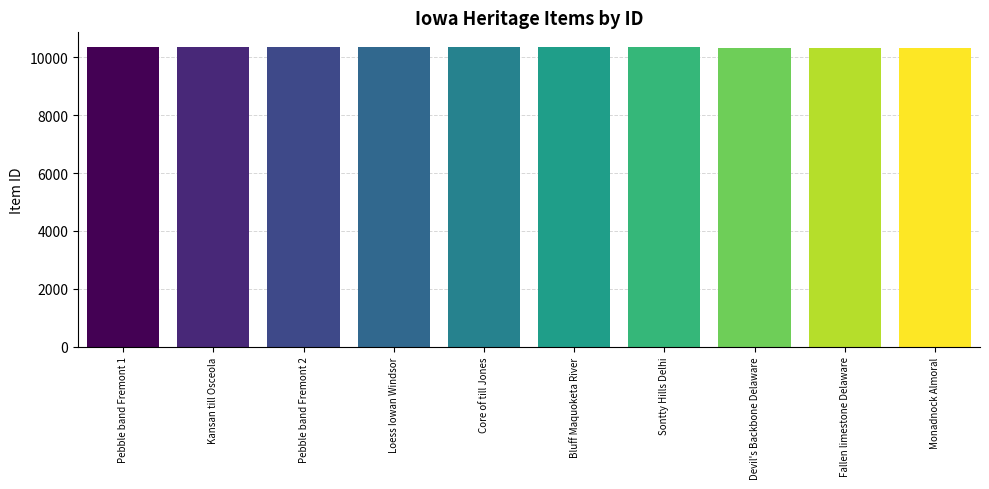

Are the bars grouped side by side (vs. stacked)?

No